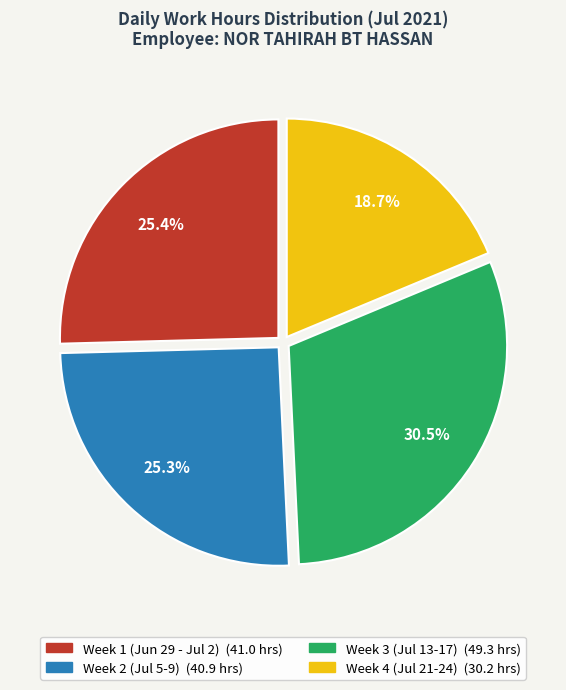

Does any single category account for the majority?

No